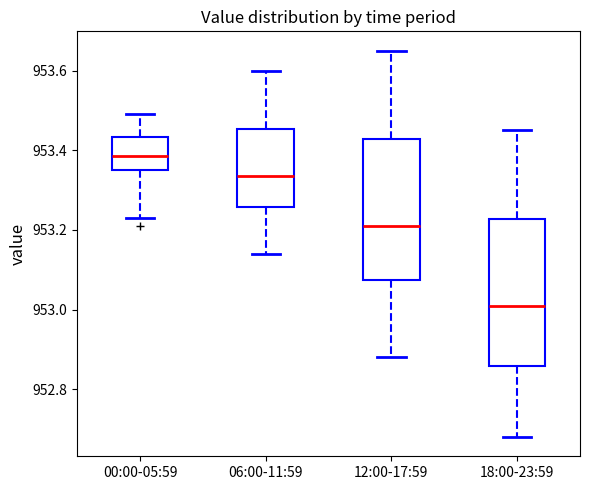

Reading left to right, transcribe this box plot: for each box, give where its median line is, the range the box spans, and where its two whiskers end, as read against the y-axis. The values are not printed on the chart, so give them approximately, as read against the axis.

00:00-05:59: median 953.38, box 953.36 to 953.44, whiskers 953.24 to 953.50
06:00-11:59: median 953.34, box 953.26 to 953.46, whiskers 953.14 to 953.60
12:00-17:59: median 953.22, box 953.08 to 953.42, whiskers 952.88 to 953.66
18:00-23:59: median 953.02, box 952.86 to 953.22, whiskers 952.68 to 953.46